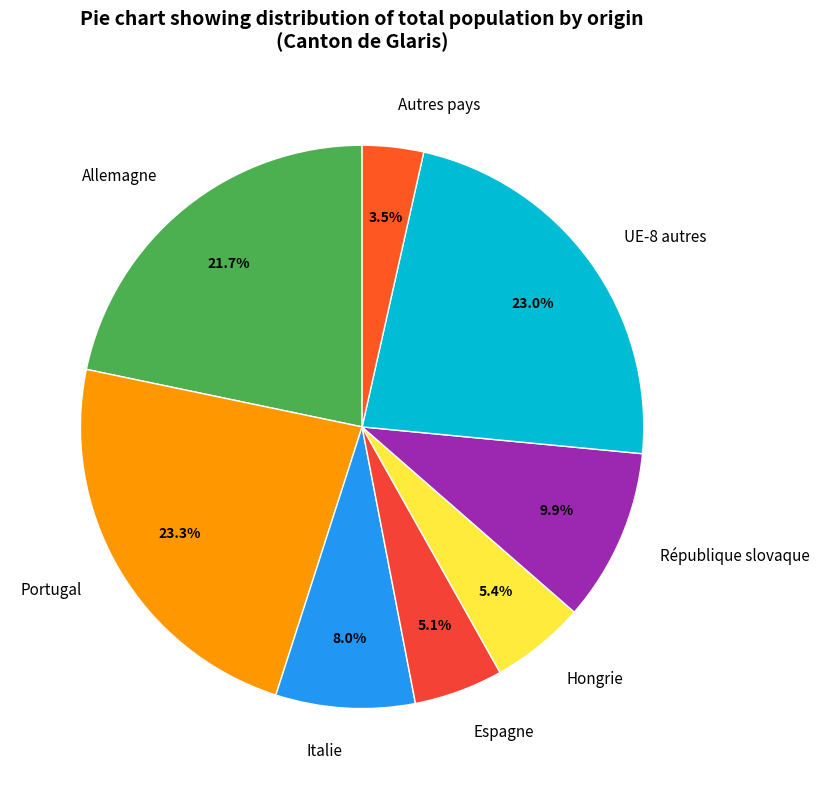

Which category has the smallest portion of the pie?

Autres pays